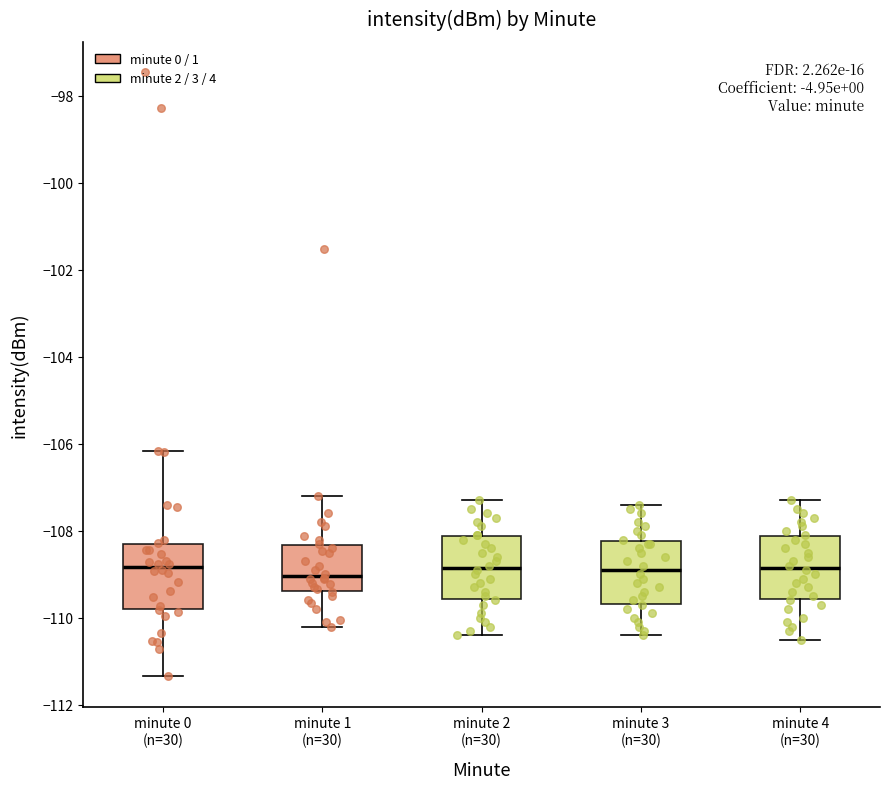

Where does the lower whisker of the box for minute 3 (n=30) end on the y-axis? The values are not printed on the chart, so give them approximately, as read against the axis.

-110.4